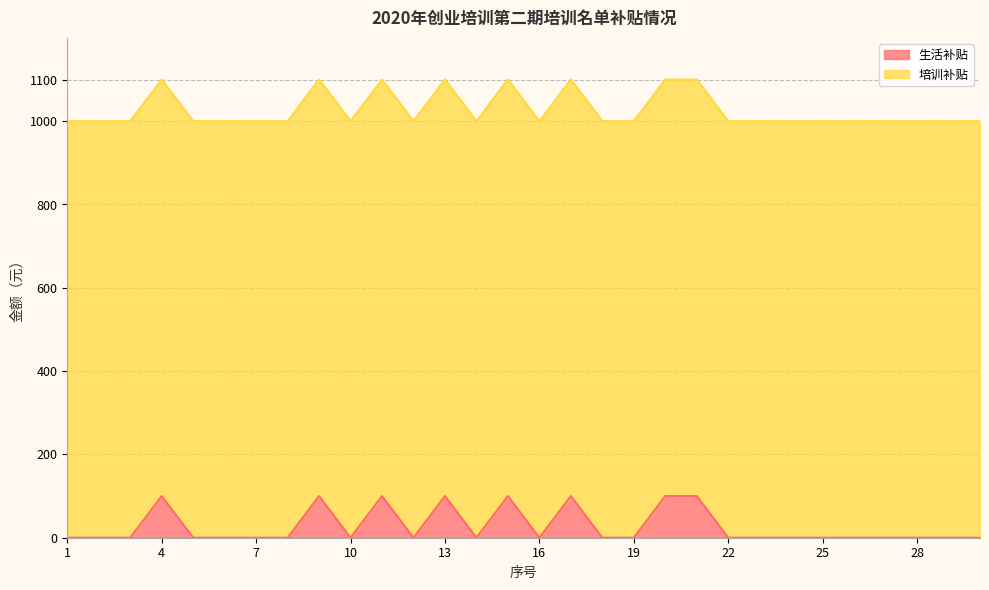

At which category does the chart reach its minimum across all series?

1